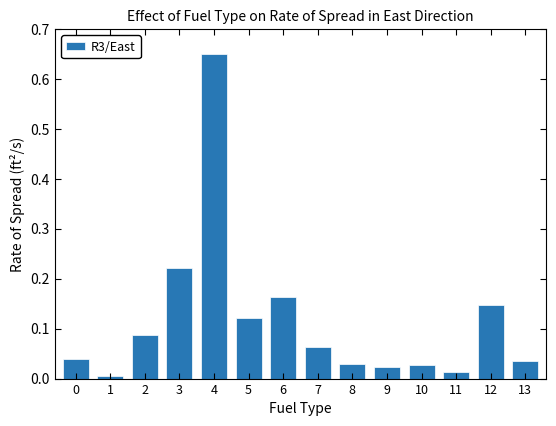

How many series are shown in this chart?

1